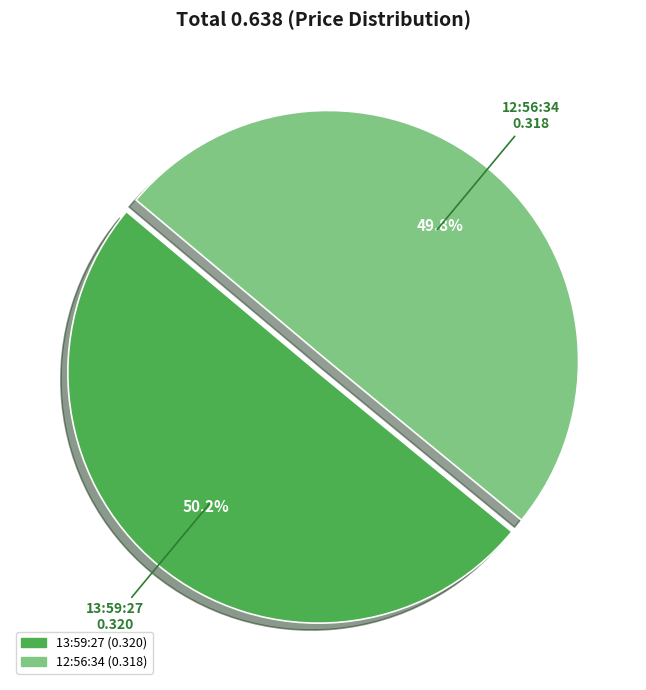

How many segments does this pie chart have?

2